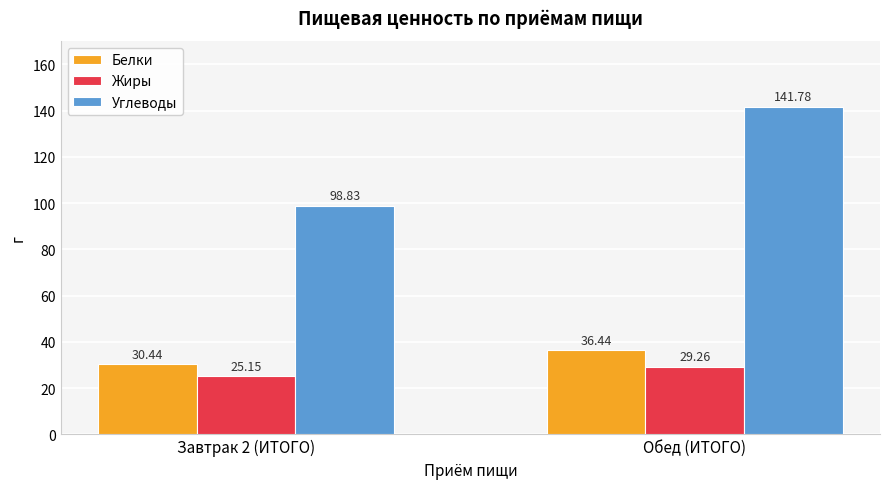

Is it true that Жиры equals 25.1 at Завтрак 2 (ИТОГО)?

True